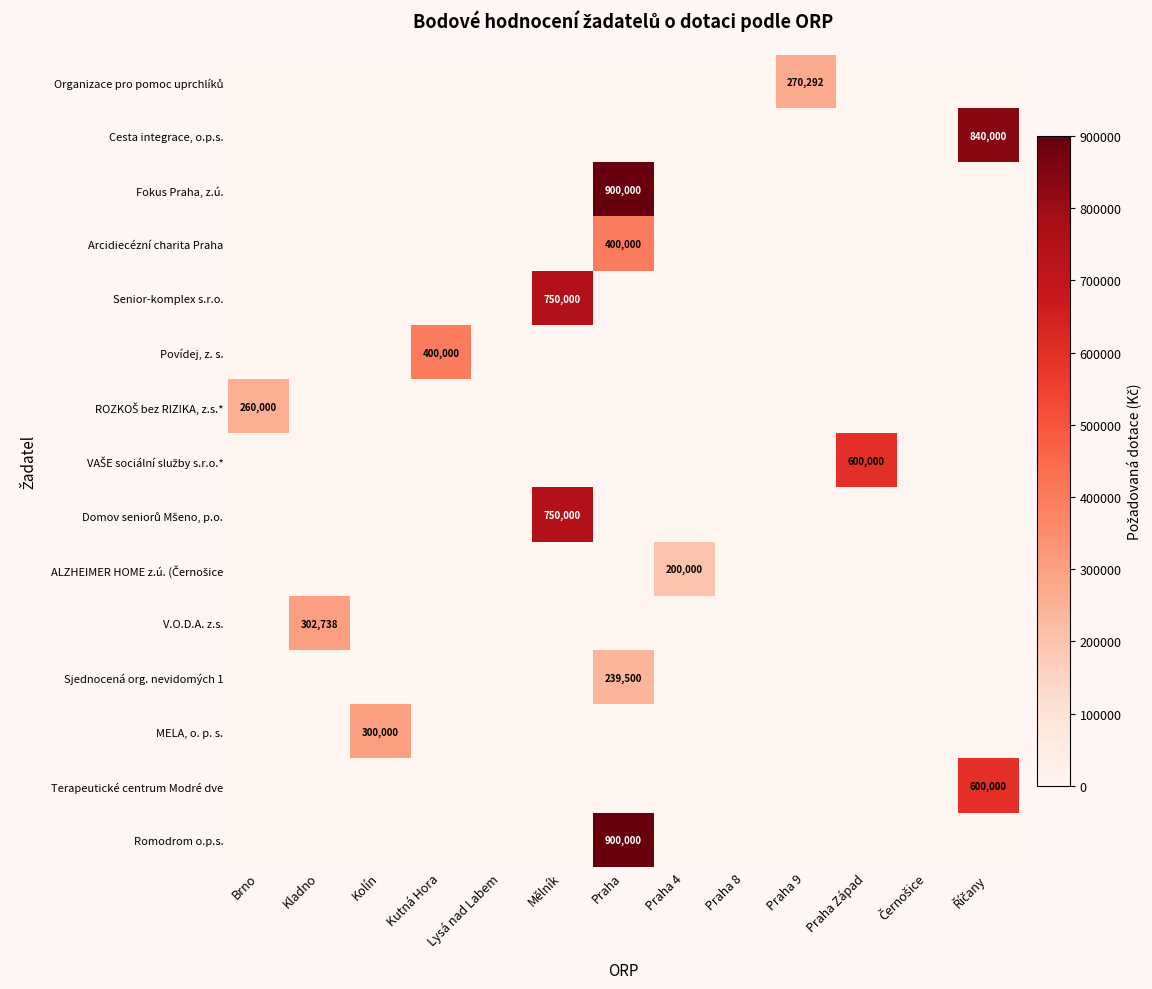

What is the difference between the highest and lowest values at Kladno?

302738